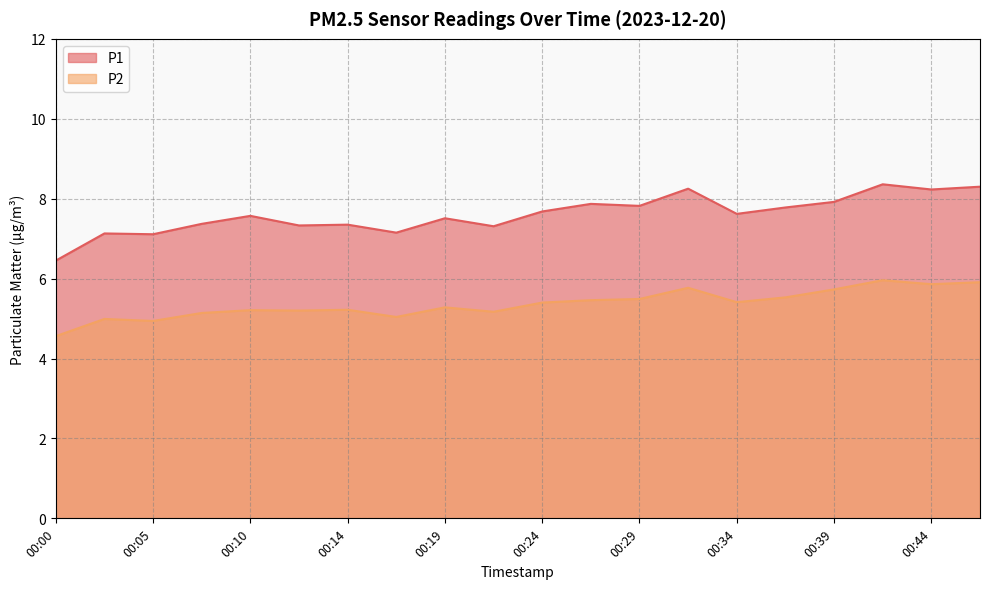

True or false: P2 and P1 cross at least once.

False